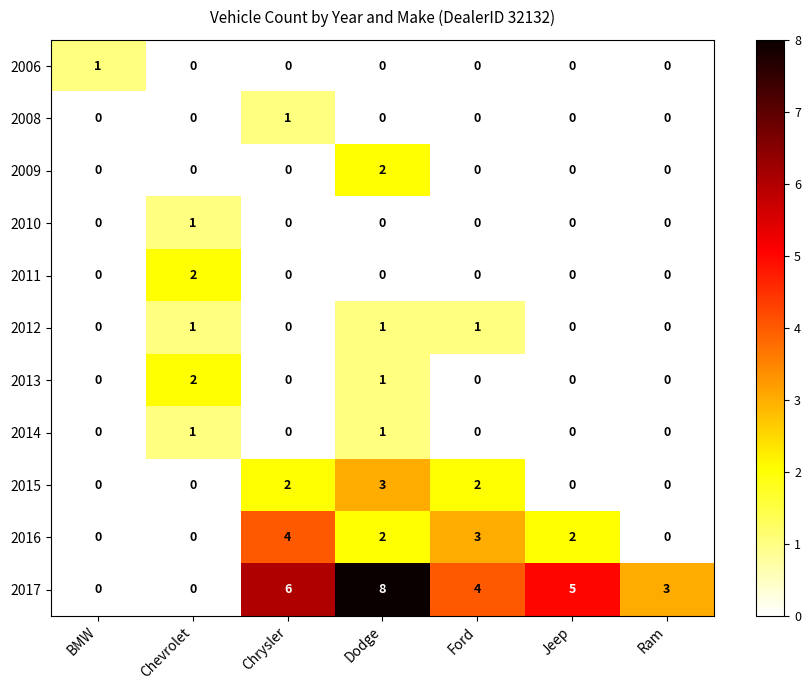

What is the sum of all 2012 values?

3